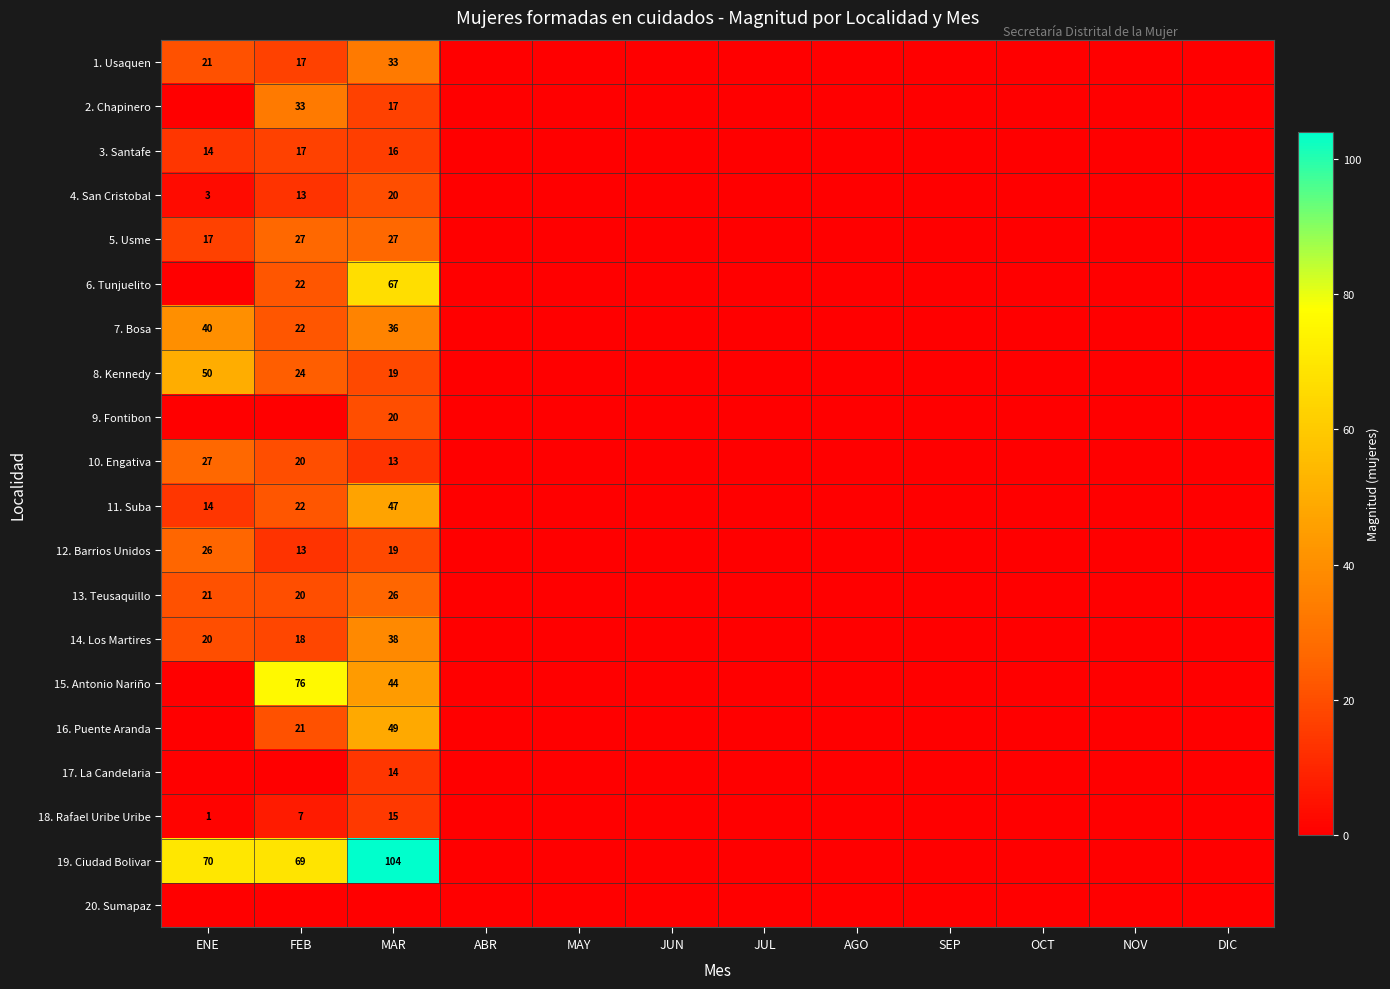

The value of 4. San Cristobal at MAR is 20. True or false?

True